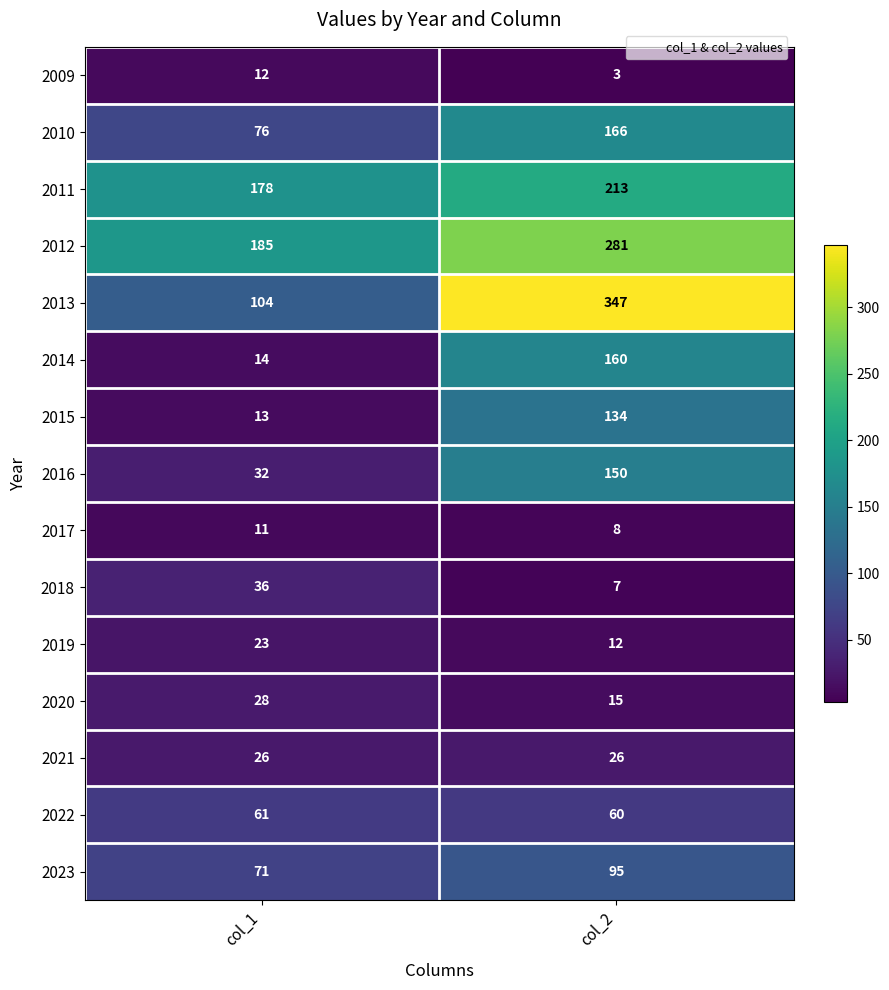

What is the sum of all 2010 values?

242